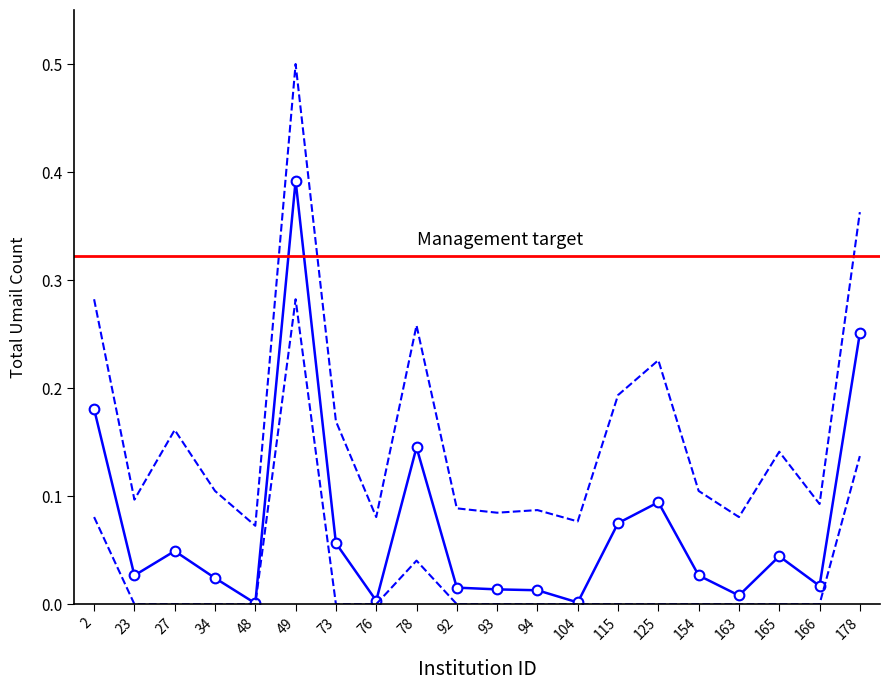

Where is the data nearest to the value 0?

48